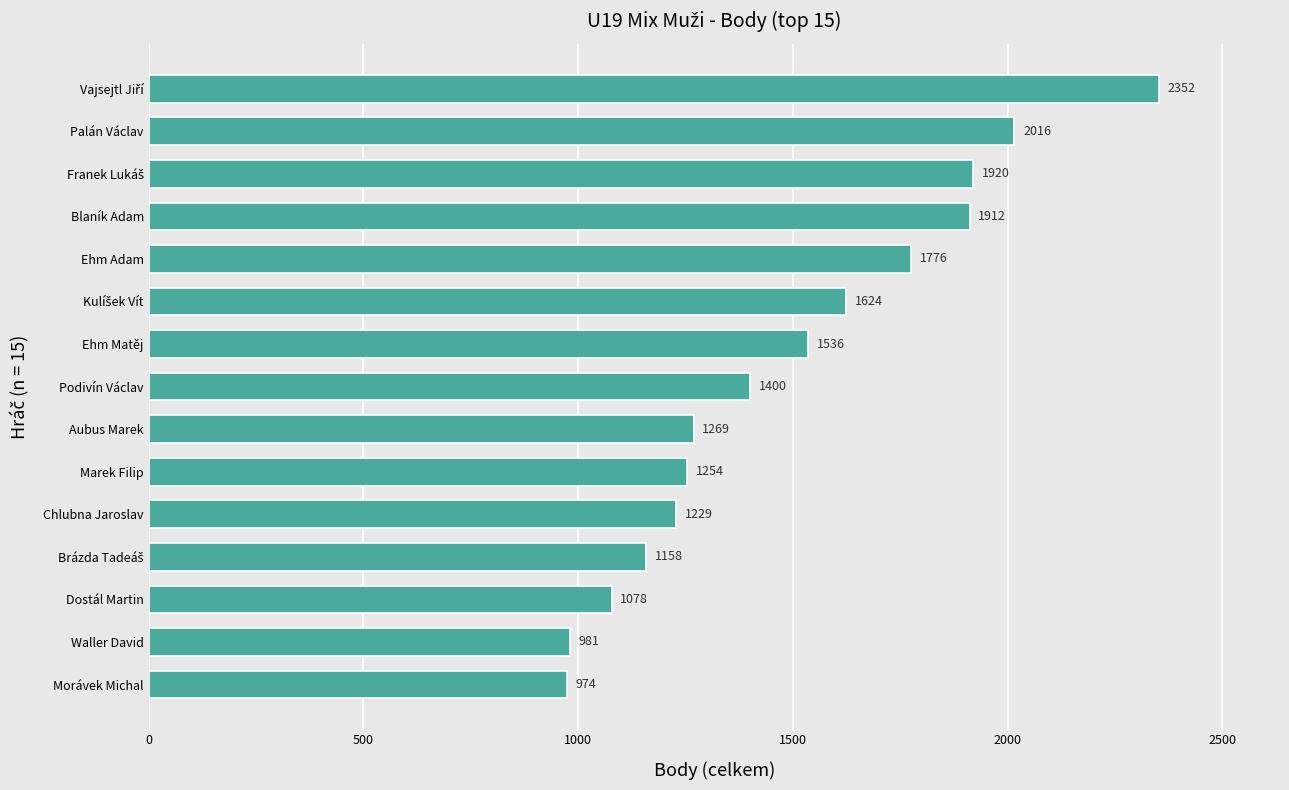

What is the change in value from Morávek Michal to Marek Filip?

+280